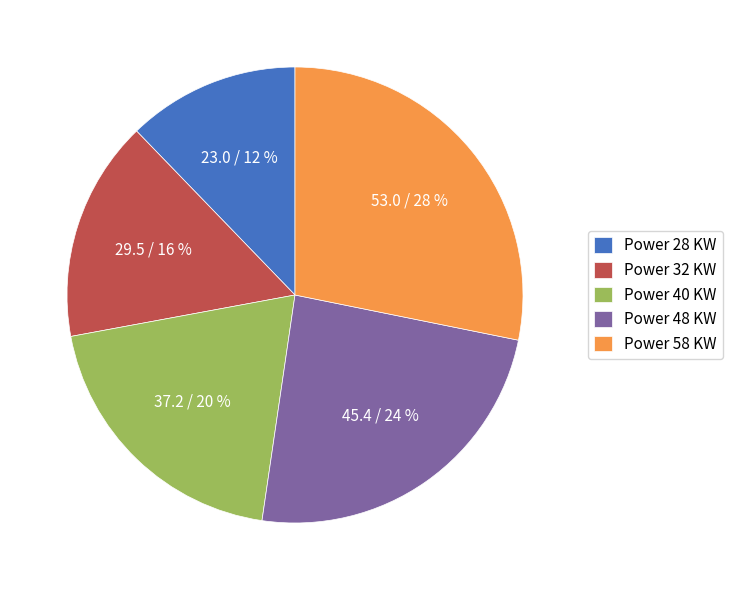

Rank the categories by value from lowest to highest.

Power 28 KW, Power 32 KW, Power 40 KW, Power 48 KW, Power 58 KW